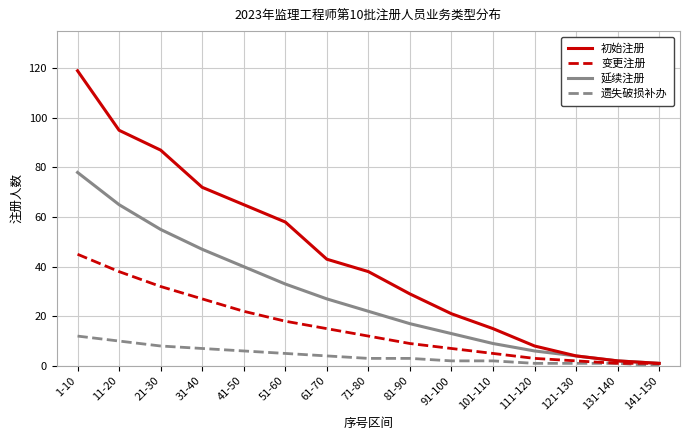

What is the sum of all 变更注册 values?

237